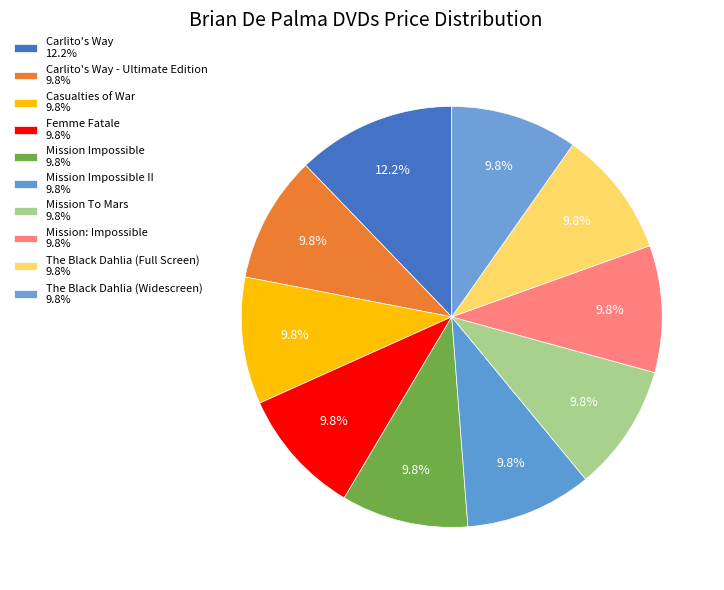

Count the number of slices in the pie.

10